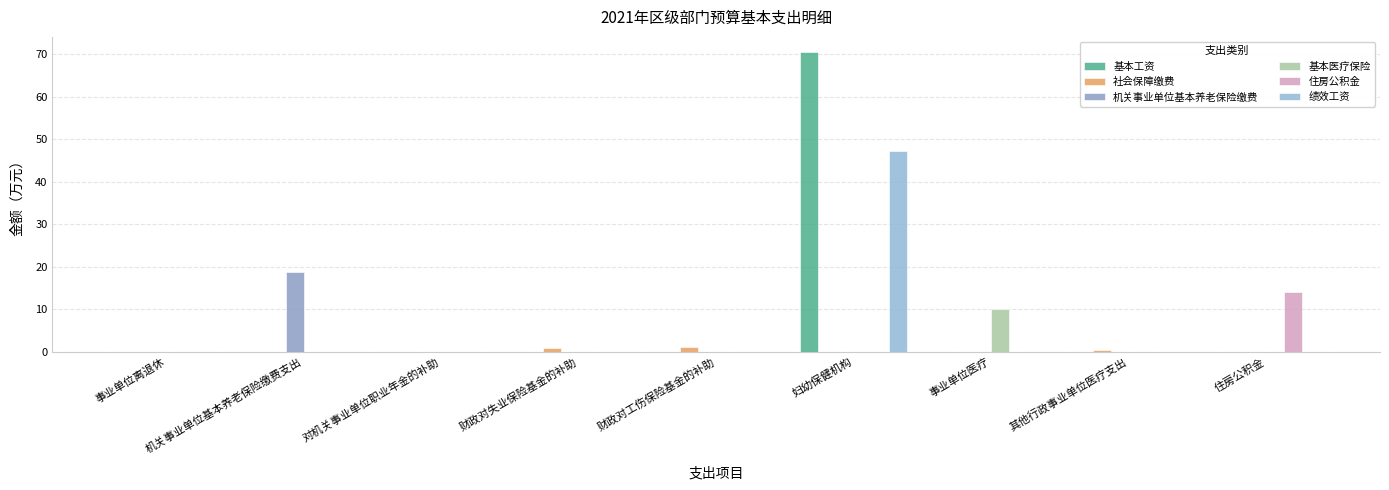

What is the difference between the 基本工资 values at 其他行政事业单位医疗支出 and 妇幼保健机构?

70.5